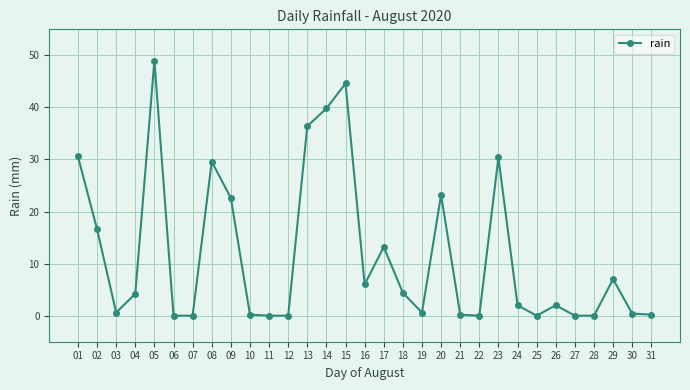

Between 07 and 19, which is larger?

19